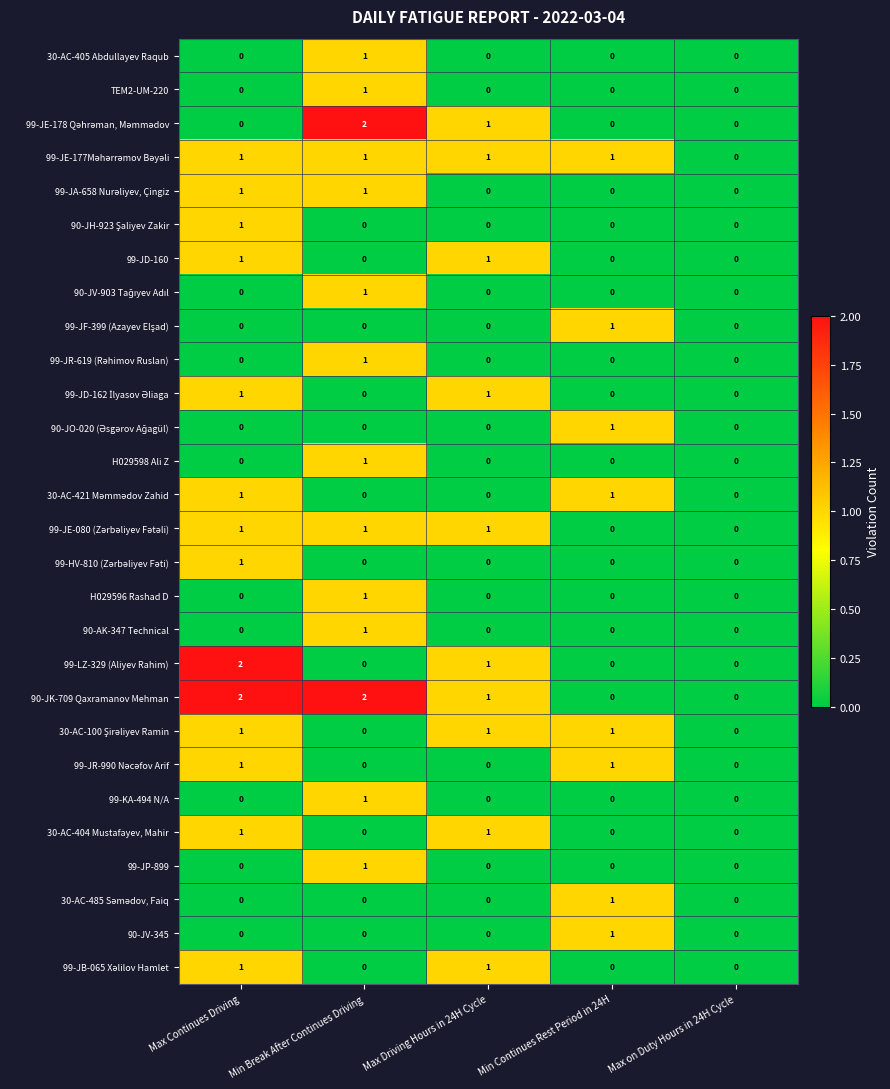

The 90-JK-709 Qaxramanov Mehman series shows 3 at Min Break After Continues Driving. True or false?

False